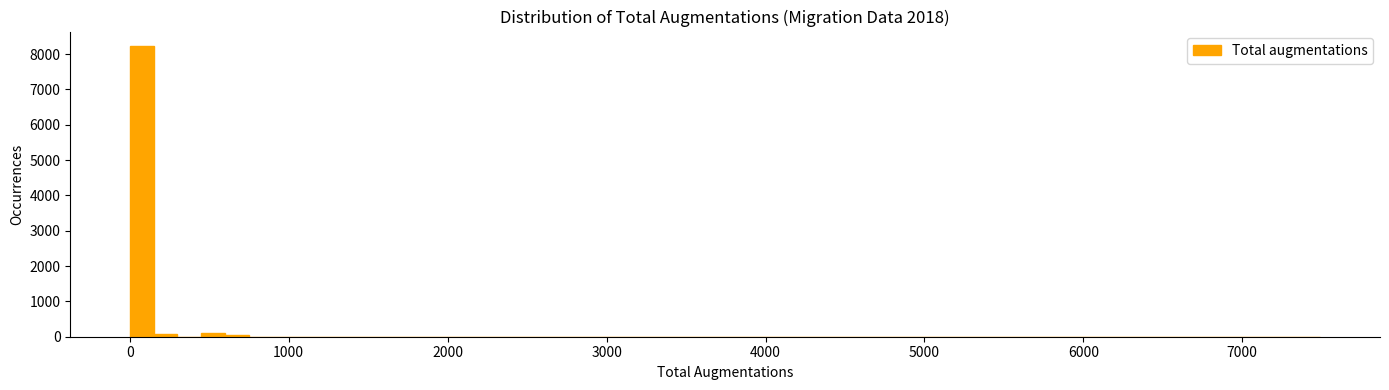

Read against the x-axis, roughly where is the centre of the tallest bar?

100